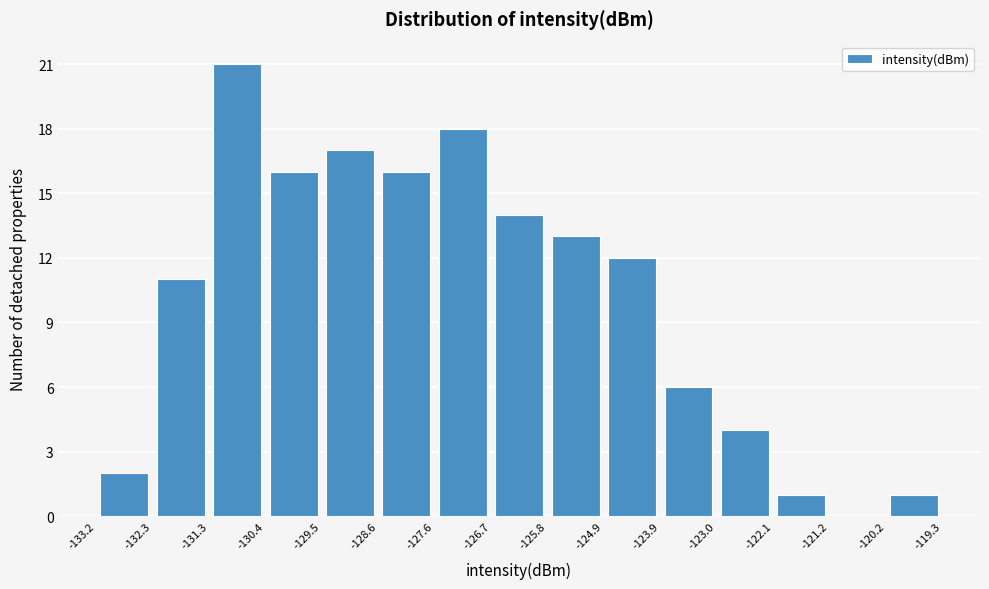

Reading left to right, transcribe this chart: for each bar, give the range it covers on the x-axis and its height. The values are not printed on the chart, so give them approximately, as read against the axis.

-133.2 to -132.3: 2
-132.3 to -131.3: 11
-131.3 to -130.4: 21
-130.4 to -129.5: 16
-129.5 to -128.6: 17
-128.6 to -127.6: 16
-127.6 to -126.7: 18
-126.7 to -125.8: 14
-125.8 to -124.9: 13
-124.9 to -123.9: 12
-123.9 to -123.0: 6
-123.0 to -122.1: 4
-122.1 to -121.2: 1
-121.2 to -120.2: 0
-120.2 to -119.3: 1